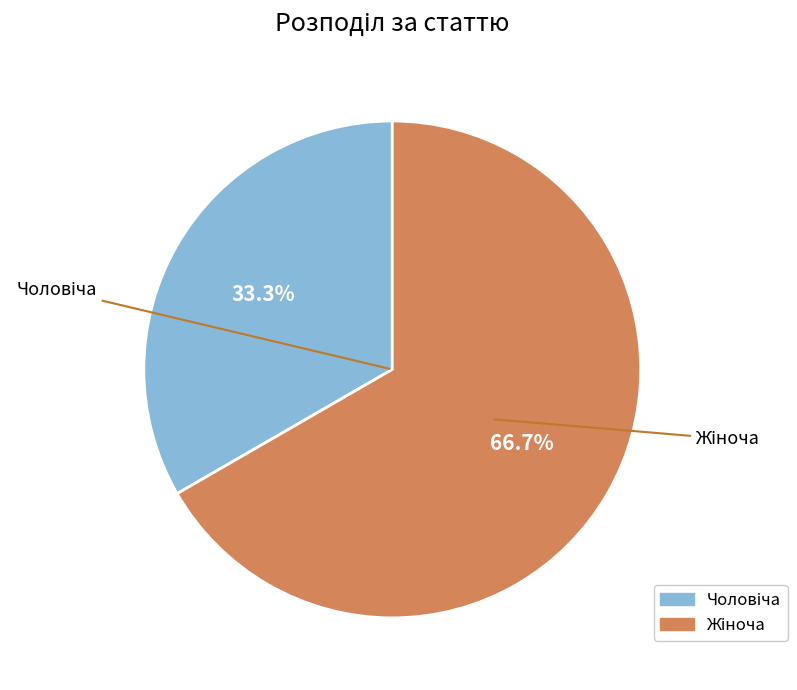

Is there any slice that represents more than half of the pie?

Yes